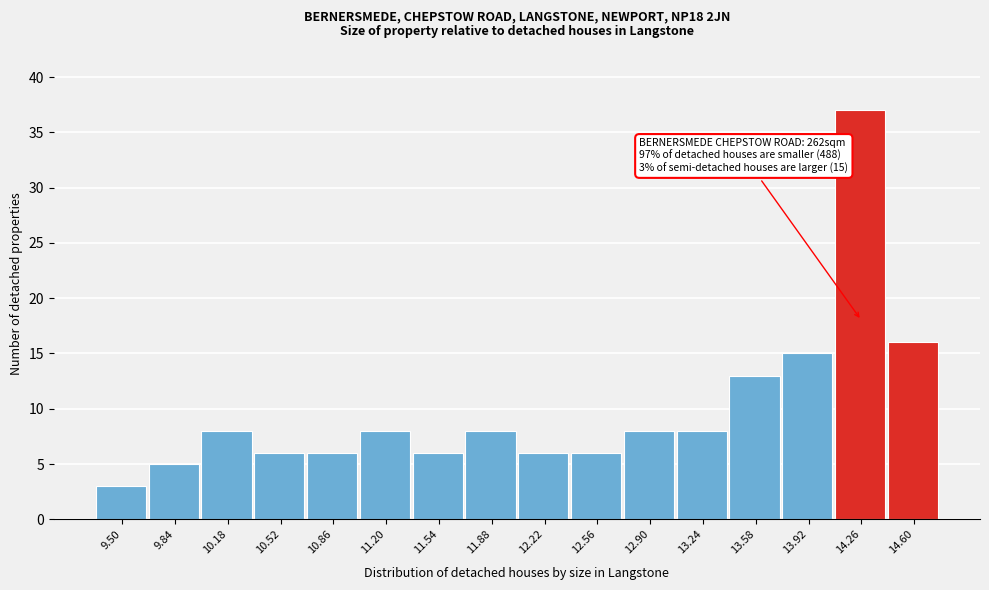

Reading right to left, list all the values displayed in this chart.

16	37	15	13	8	8	6	6	8	6	8	6	6	8	5	3